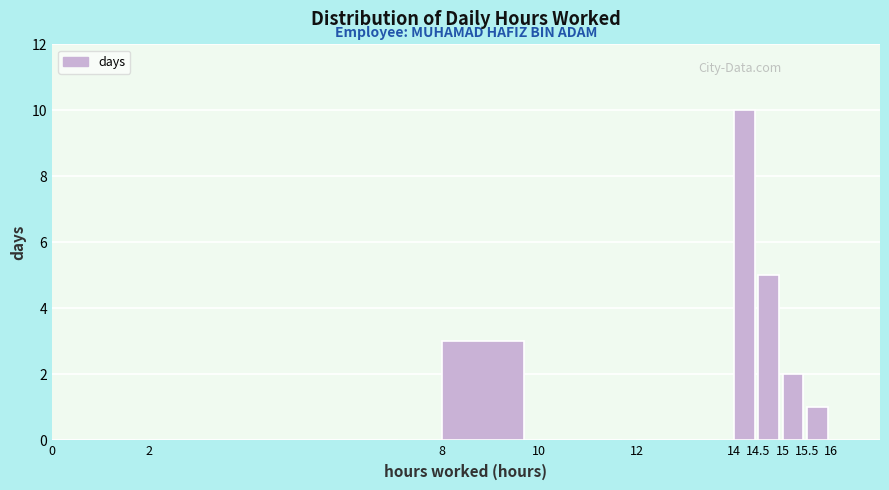

Reading left to right, list every bar in this chart as the range it spans on the x-axis followed by its height. The values are not printed on the chart, so give them approximately, as read against the axis.

0 to 2: 0
2 to 8: 0
8 to 10: 3
10 to 12: 0
12 to 14: 0
14 to 14.5: 10
14.5 to 15: 5
15 to 15.5: 2
15.5 to 16: 1